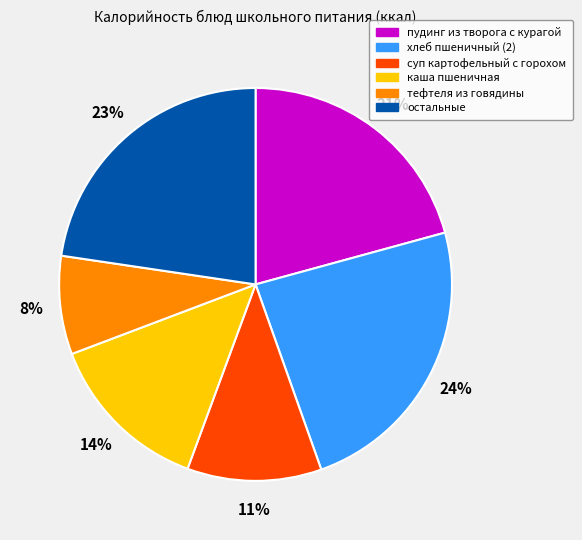

To the nearest percent, what is the difference between the largest and smallest slice percentages?

16%